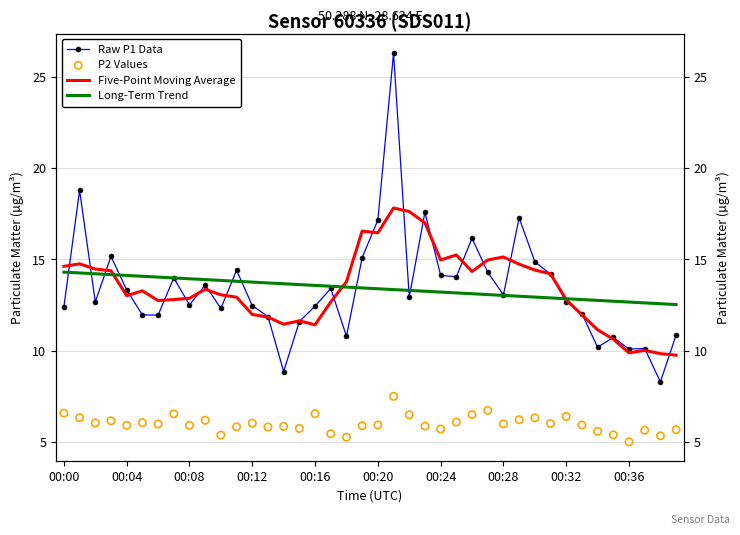

Is the value of Raw P1 Data at 29 greater than the value of P2 Values at 20?

Yes